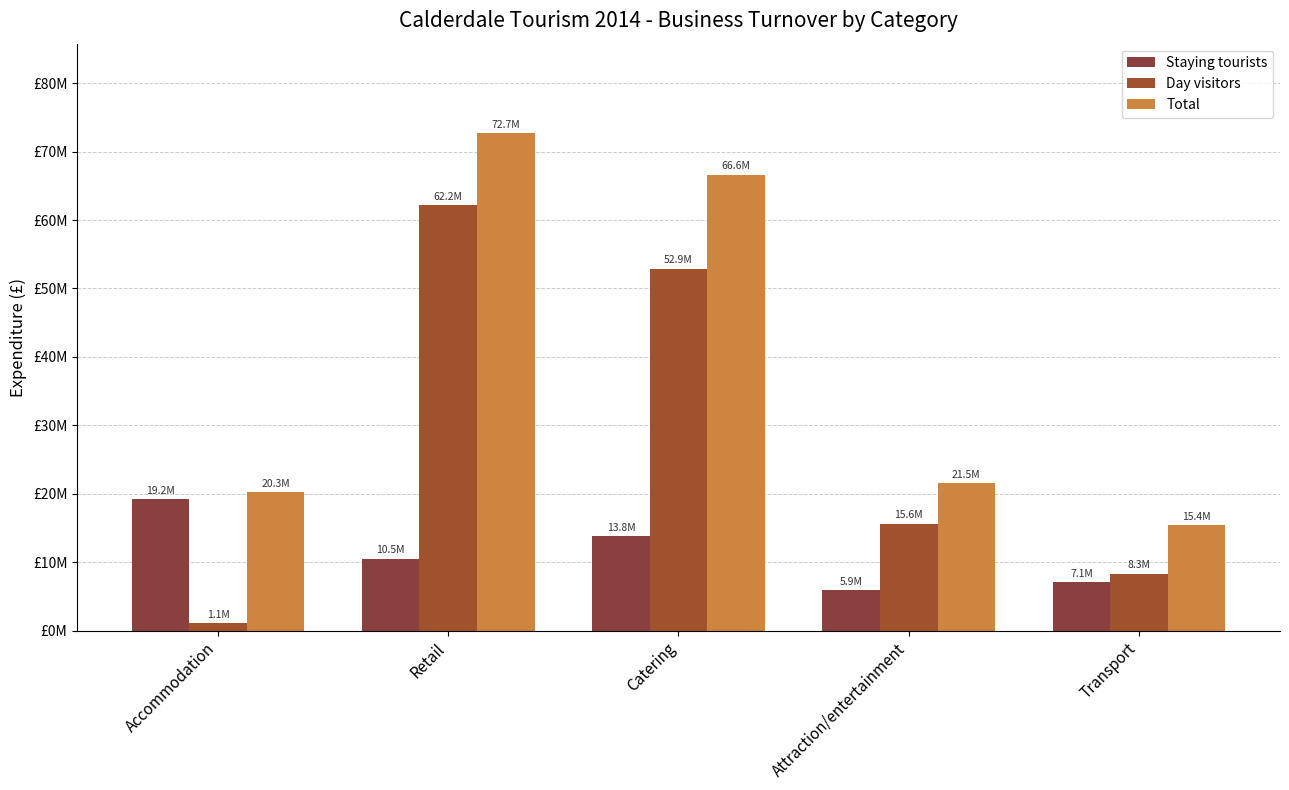

What is the label of the 4th bar from the left?

Attraction/entertainment